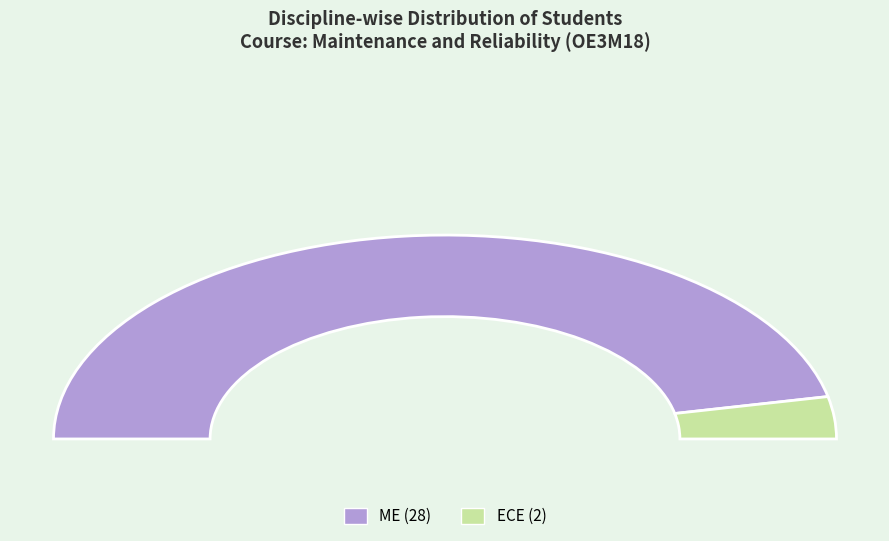

Combined, do ECE and ME account for over 50%?

Yes